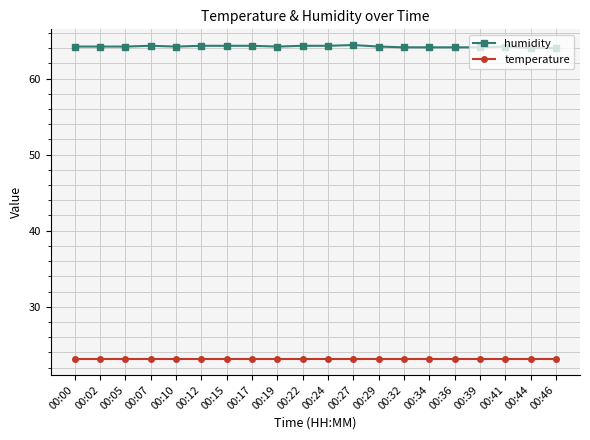

True or false: humidity has more than 1 interior local peaks.

True